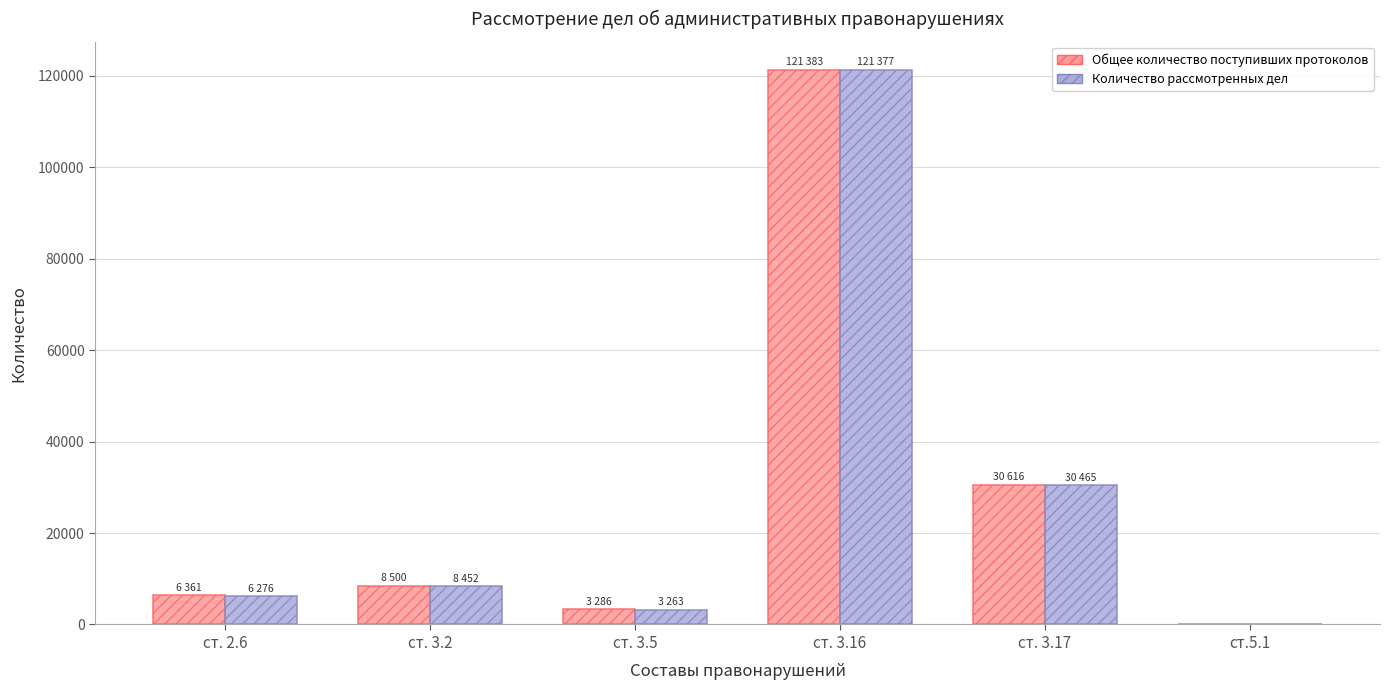

Which series has the largest range (max minus min)?

Общее количество поступивших протоколов